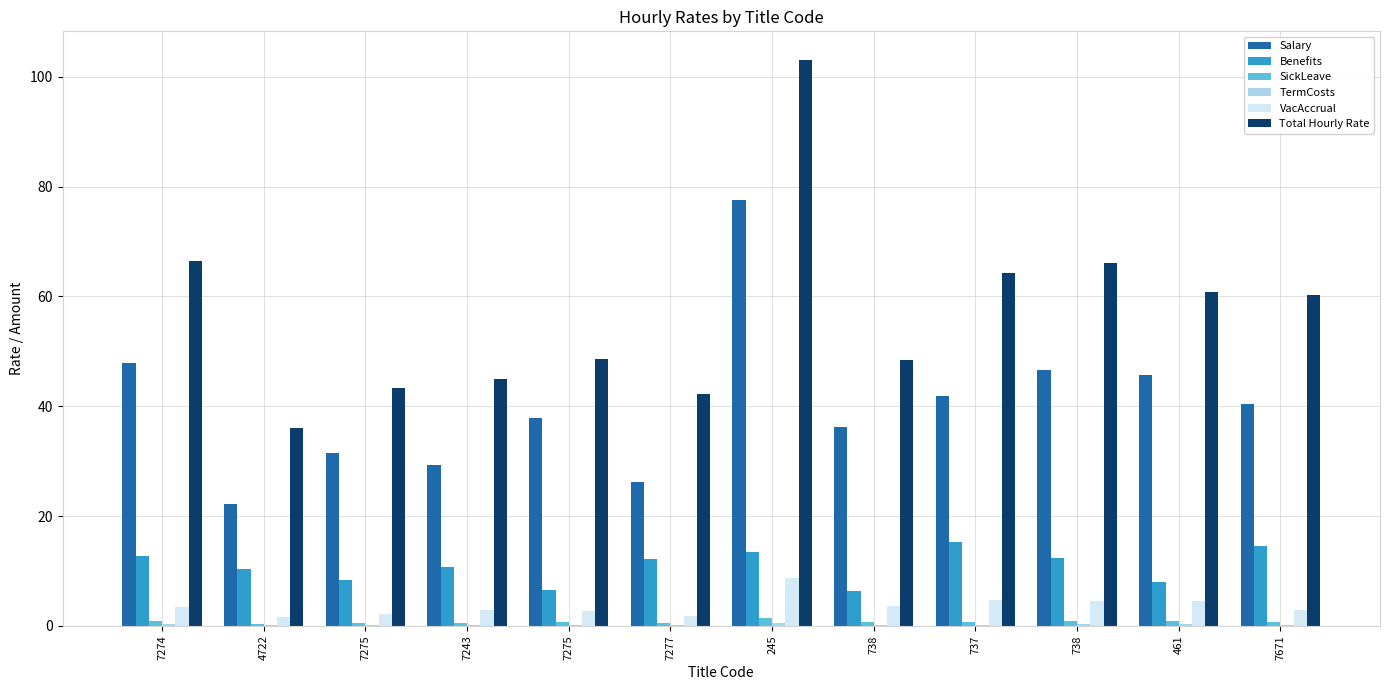

Between 7275 and 737, which series saw the biggest shift?

Total Hourly Rate